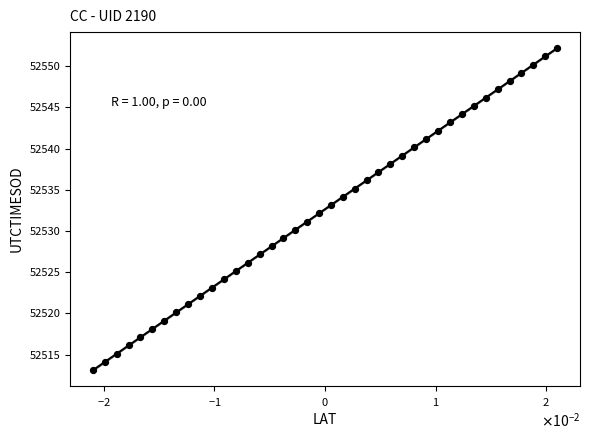

What is the range of Y values (max minus min)?

39.1